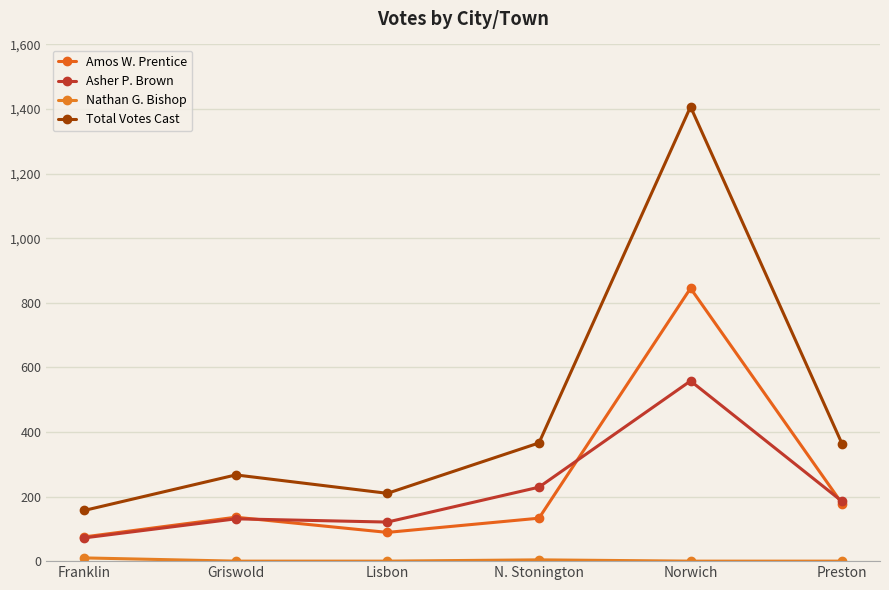

True or false: Total Votes Cast and Asher P. Brown intersect in this chart.

False